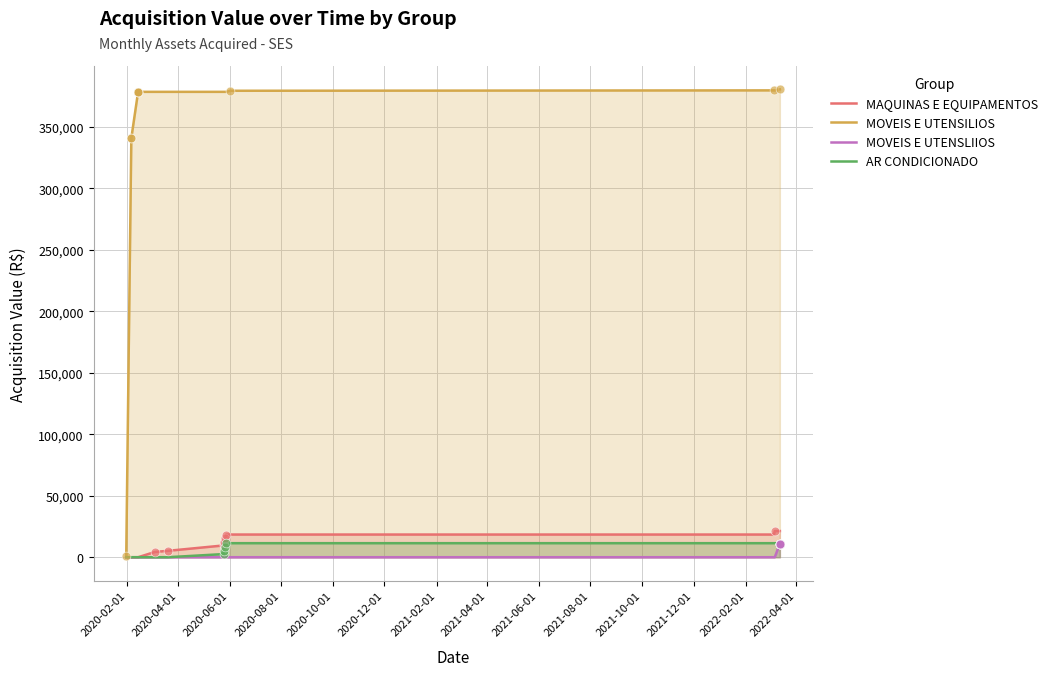

Which series has the largest total across all categories?

MOVEIS E UTENSILIOS